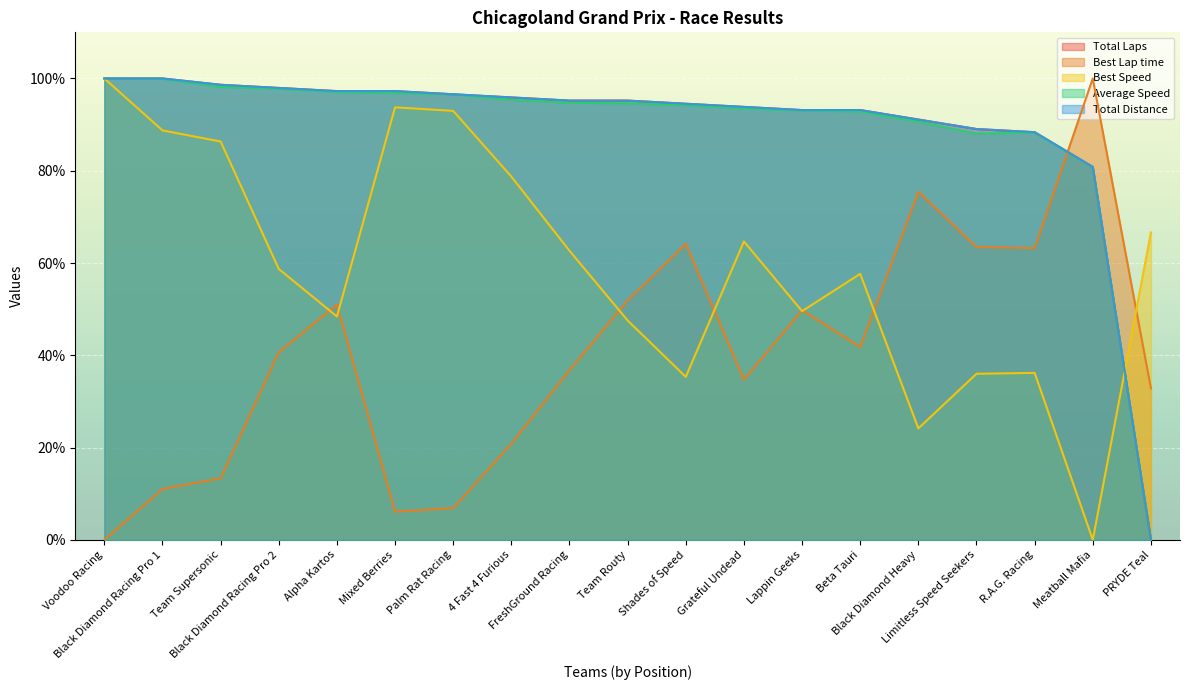

What is the label of the 9th point from the left?

FreshGround Racing